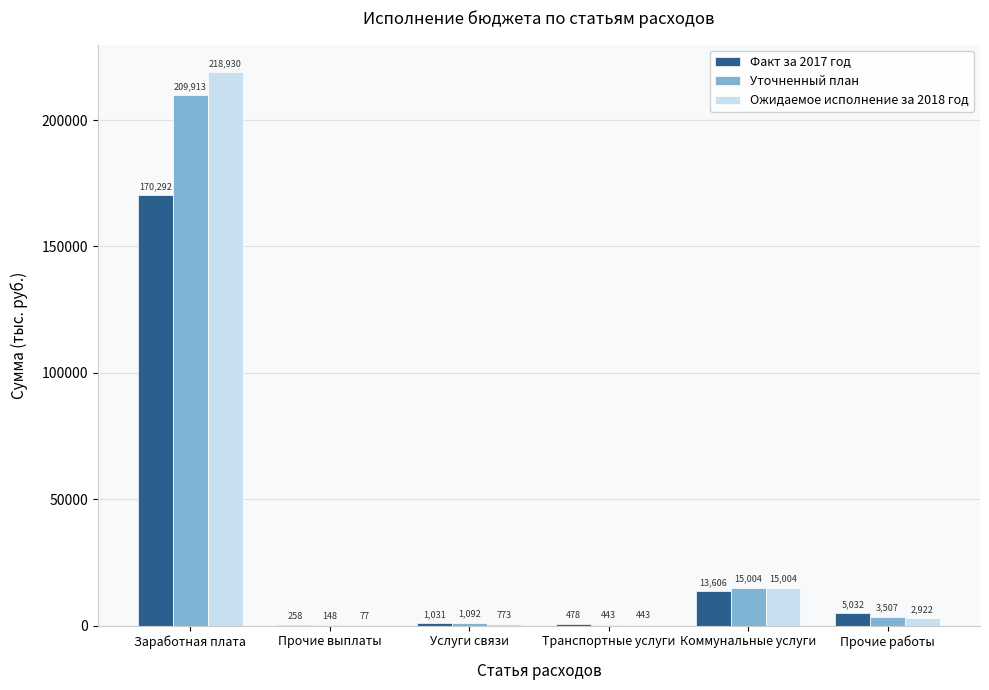

How many data points does each series have?

6